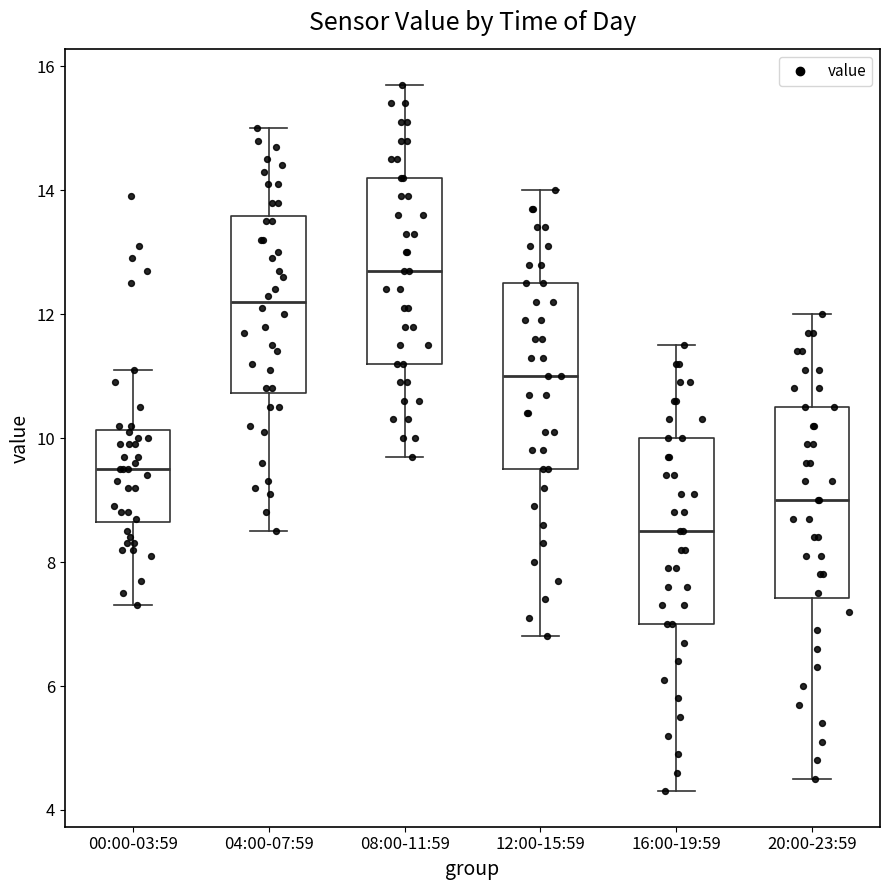

Reading left to right, read every box against the y-axis: the position of its median line, the range the box covers, and the ends of its whiskers. The values are not printed on the chart, so give them approximately, as read against the axis.

00:00-03:59: median 9.6, box 8.6 to 10.2, whiskers 7.4 to 11.2
04:00-07:59: median 12.2, box 10.8 to 13.6, whiskers 8.6 to 15.0
08:00-11:59: median 12.8, box 11.2 to 14.2, whiskers 9.8 to 15.8
12:00-15:59: median 11.0, box 9.6 to 12.6, whiskers 6.8 to 14.0
16:00-19:59: median 8.6, box 7.0 to 10.0, whiskers 4.4 to 11.6
20:00-23:59: median 9.0, box 7.4 to 10.6, whiskers 4.6 to 12.0